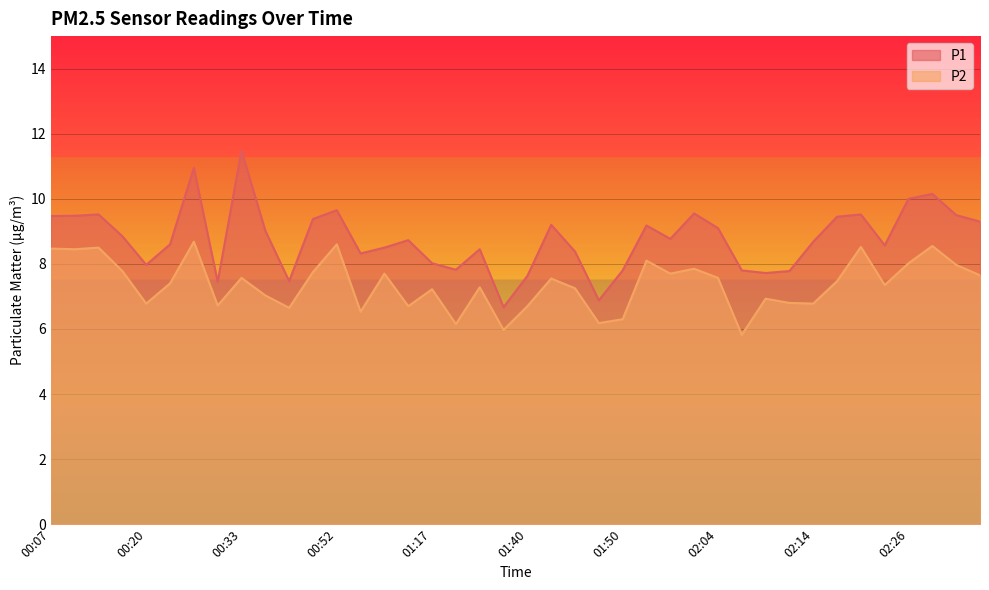

True or false: P2 and P1 cross at least once.

False